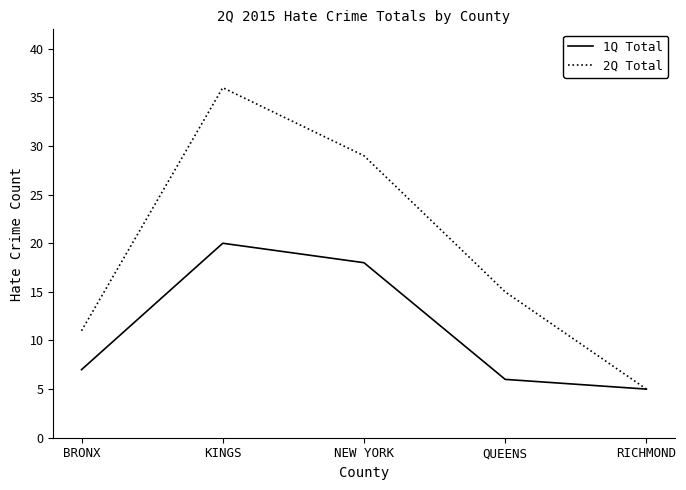

What is the total value across all series at RICHMOND?

10